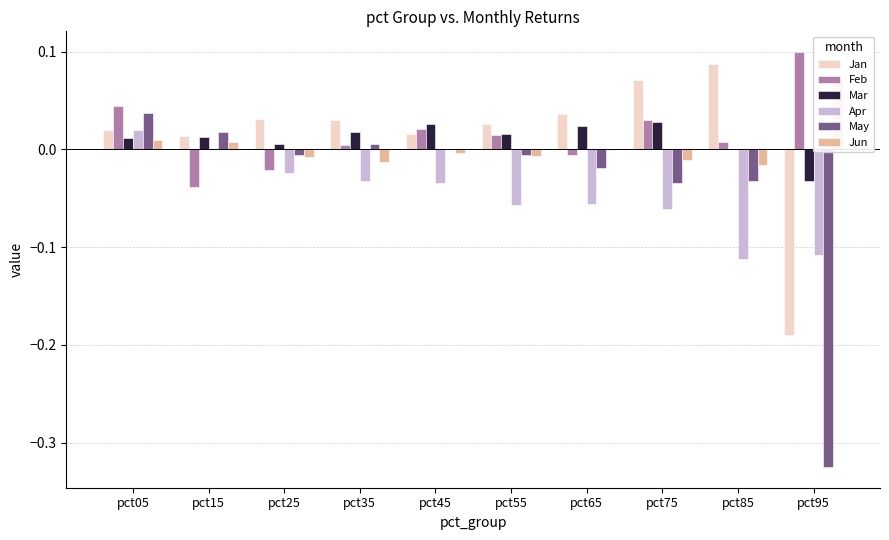

Rank the categories by Jan value from highest to lowest.

pct85, pct75, pct65, pct25, pct35, pct55, pct05, pct45, pct15, pct95